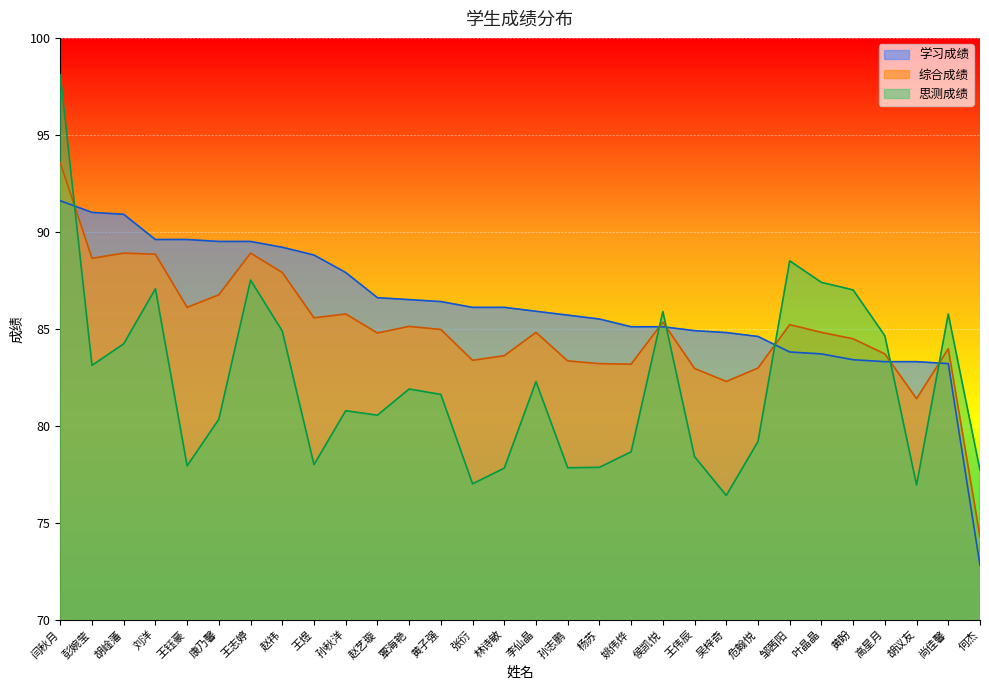

Does the chart display data point markers on the line(s)?

No